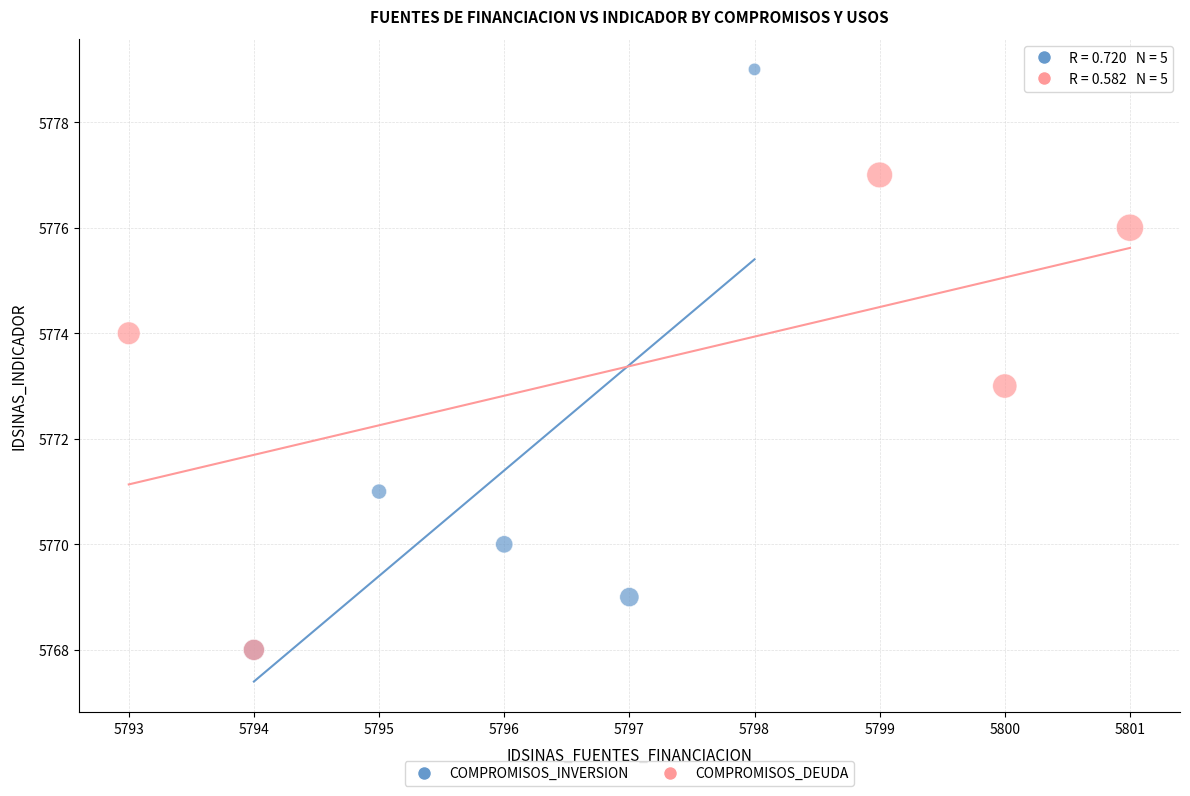

Which series has the widest spread of Y values?

COMPROMISOS_INVERSION